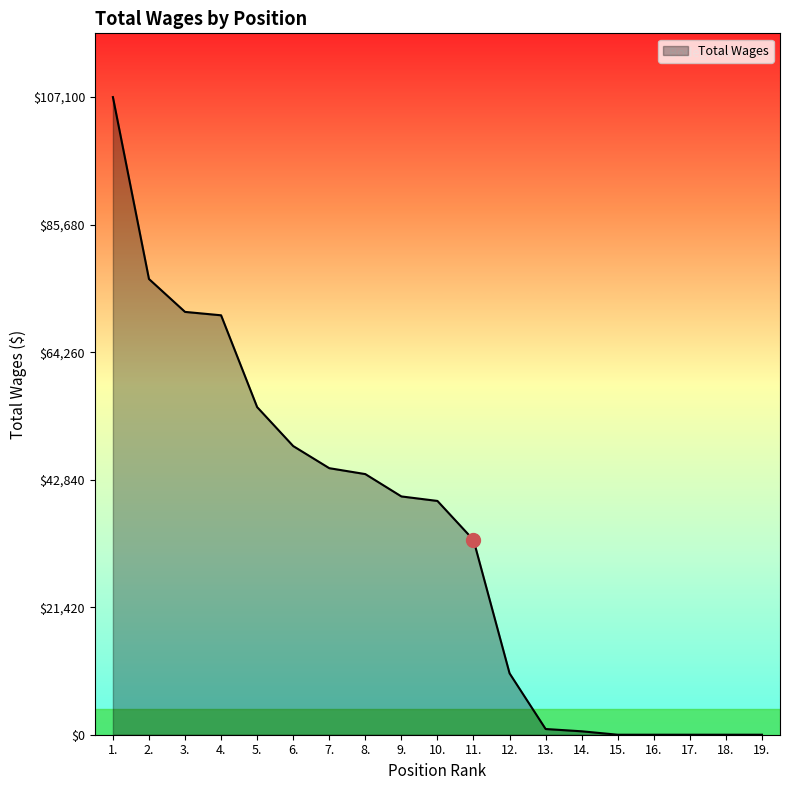

What is the greatest value displayed?

107100